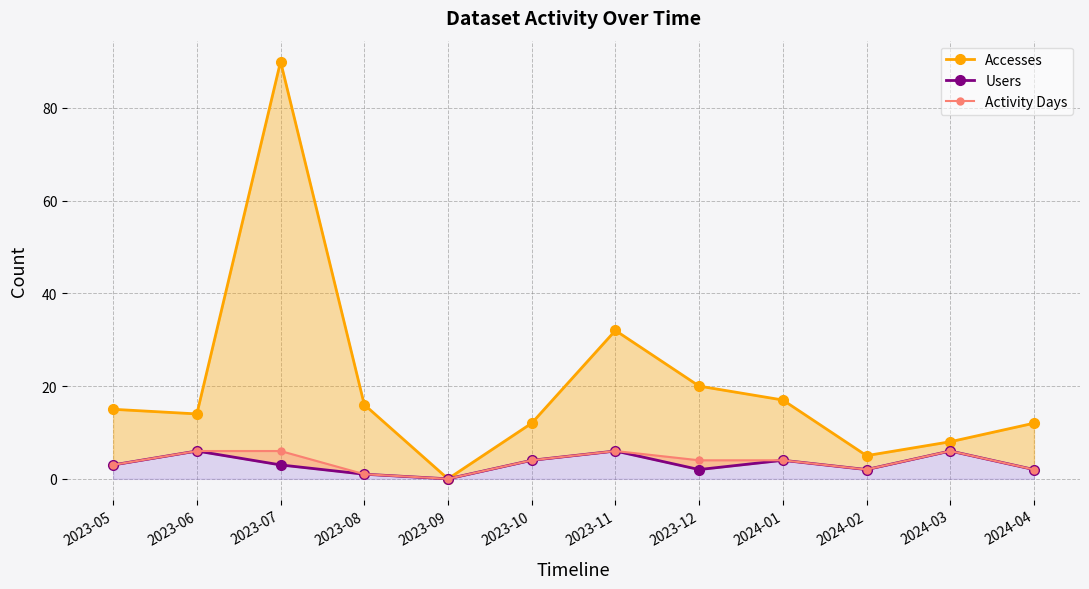

Does the chart display data point markers on the line(s)?

Yes